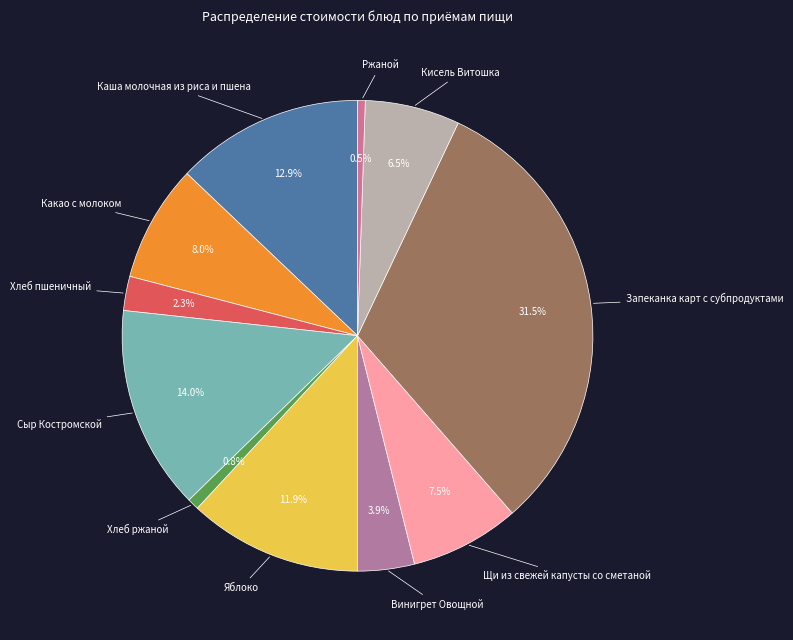

Count the number of slices in the pie.

11